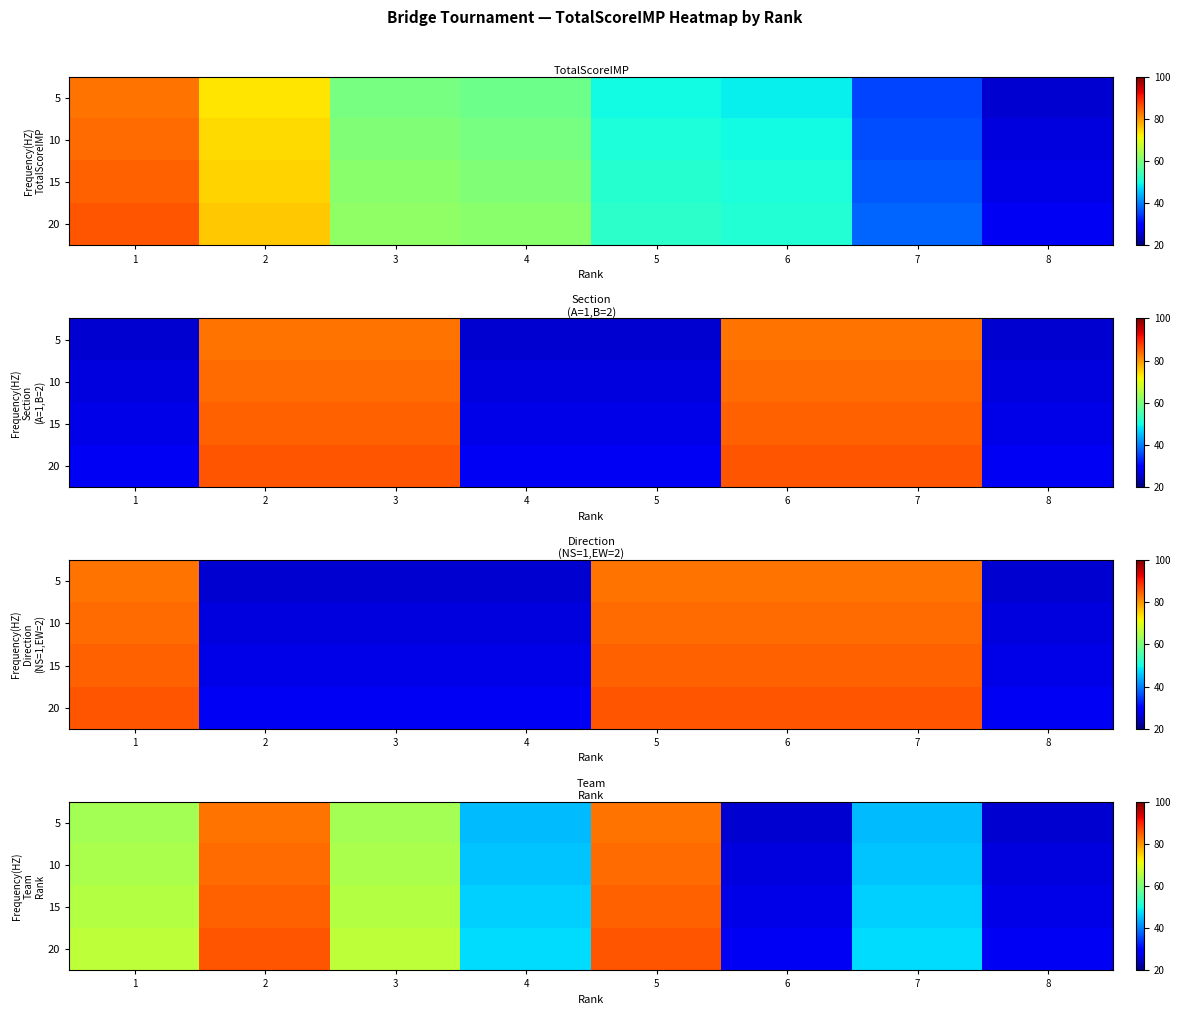

How many categories are shown in the chart?

8